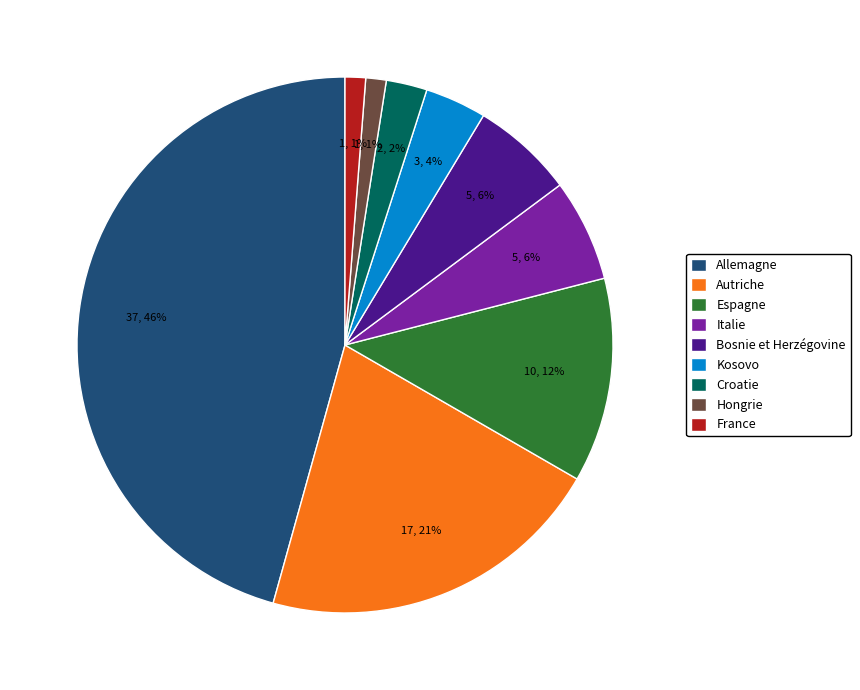

Is there a majority slice in this chart?

No